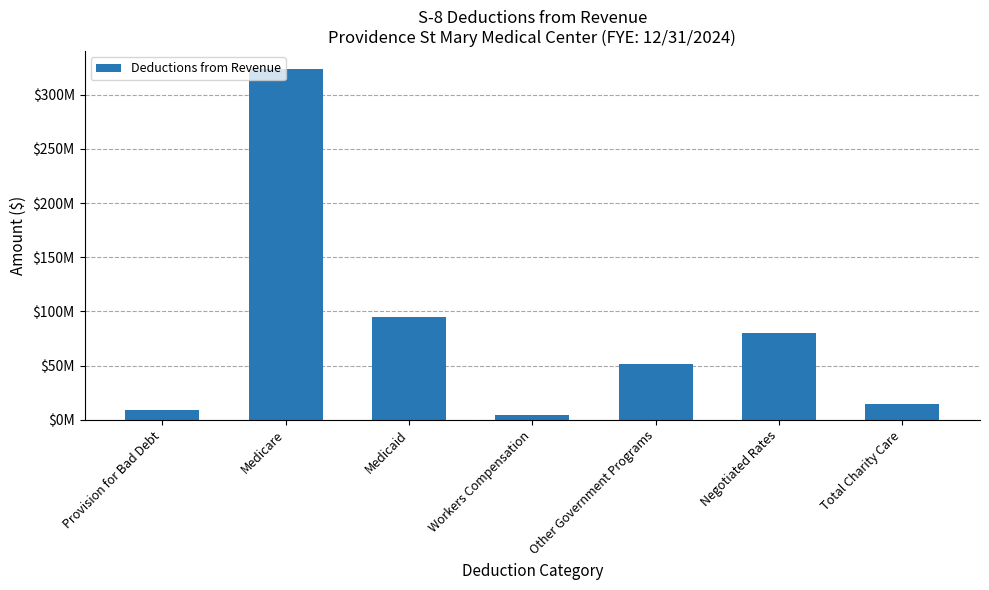

What is the difference between the second highest and second lowest values?

85171016